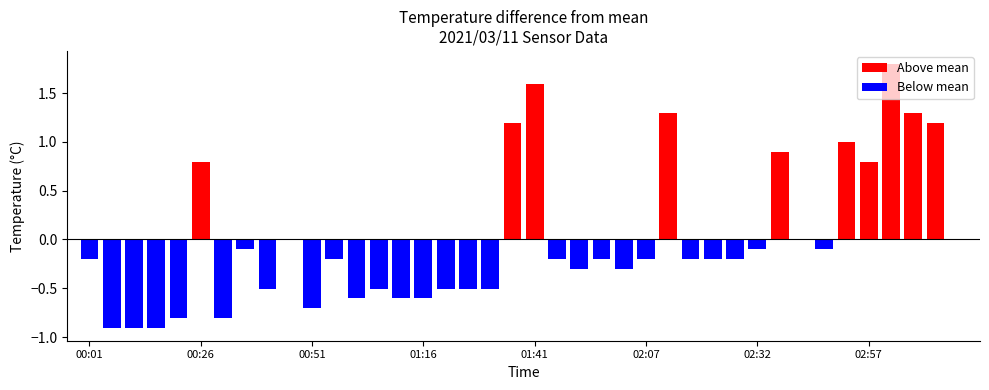

List the labels in order of value, largest first.

03:02, 01:41, 02:12, 03:08, 01:36, 03:13, 02:52, 02:37, 00:26, 02:57, 00:46, 02:42, 03:18, 00:36, 02:32, 02:47, 00:01, 00:56, 01:46, 01:57, 02:07, 02:17, 02:22, 02:27, 01:51, 02:02, 00:41, 01:06, 01:21, 01:26, 01:31, 01:01, 01:11, 01:16, 00:51, 00:21, 00:31, 00:06, 00:11, 00:16